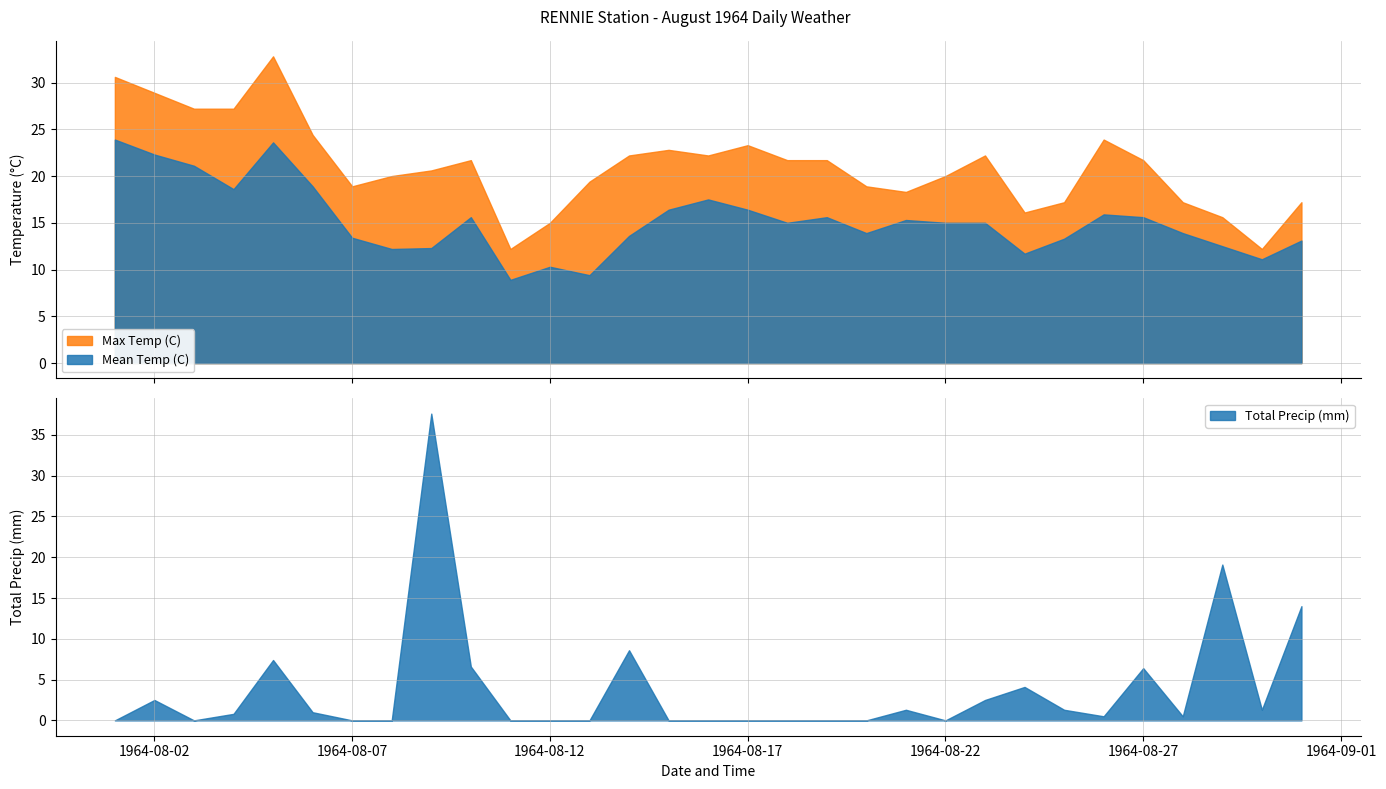

Reading right to left, list all the values displayed in this chart.

Max Temp (C): 1964-08-31=17.2	1964-08-30=12.2	1964-08-29=15.6	1964-08-28=17.2	1964-08-27=21.7	1964-08-26=23.9	1964-08-25=17.2	1964-08-24=16.1	1964-08-23=22.2	1964-08-22=20.0	1964-08-21=18.3	1964-08-20=18.9	1964-08-19=21.7	1964-08-18=21.7	1964-08-17=23.3	1964-08-16=22.2	1964-08-15=22.8	1964-08-14=22.2	1964-08-13=19.4	1964-08-12=15.0	1964-08-11=12.2	1964-08-10=21.7	1964-08-09=20.6	1964-08-08=20.0	1964-08-07=18.9	1964-08-06=24.4	1964-08-05=32.8	1964-08-04=27.2	1964-08-03=27.2	1964-08-02=28.9	1964-08-01=30.6
Mean Temp (C): 1964-08-31=13.1	1964-08-30=11.1	1964-08-29=12.5	1964-08-28=13.9	1964-08-27=15.6	1964-08-26=15.9	1964-08-25=13.3	1964-08-24=11.7	1964-08-23=15.0	1964-08-22=15.0	1964-08-21=15.3	1964-08-20=13.9	1964-08-19=15.6	1964-08-18=15.0	1964-08-17=16.4	1964-08-16=17.5	1964-08-15=16.4	1964-08-14=13.6	1964-08-13=9.4	1964-08-12=10.3	1964-08-11=8.9	1964-08-10=15.6	1964-08-09=12.3	1964-08-08=12.2	1964-08-07=13.4	1964-08-06=18.9	1964-08-05=23.6	1964-08-04=18.6	1964-08-03=21.1	1964-08-02=22.3	1964-08-01=23.9
Total Precip (mm): 1964-08-31=14.0	1964-08-30=1.3	1964-08-29=19.1	1964-08-28=0.5	1964-08-27=6.4	1964-08-26=0.5	1964-08-25=1.3	1964-08-24=4.1	1964-08-23=2.5	1964-08-22=0.0	1964-08-21=1.3	1964-08-20=0.0	1964-08-19=0.0	1964-08-18=0.0	1964-08-17=0.0	1964-08-16=0.0	1964-08-15=0.0	1964-08-14=8.6	1964-08-13=0.0	1964-08-12=0.0	1964-08-11=0.0	1964-08-10=6.6	1964-08-09=37.6	1964-08-08=0.0	1964-08-07=0.0	1964-08-06=1.0	1964-08-05=7.4	1964-08-04=0.8	1964-08-03=0.0	1964-08-02=2.5	1964-08-01=0.0